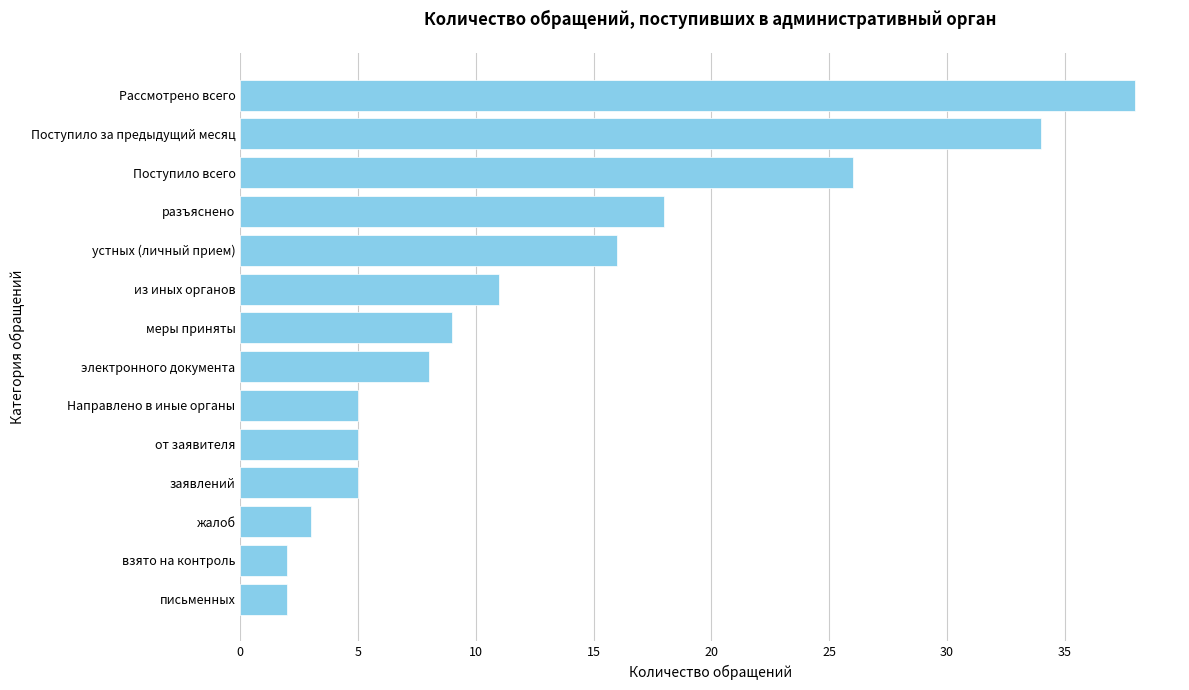

What is the difference between the maximum and minimum values?

36